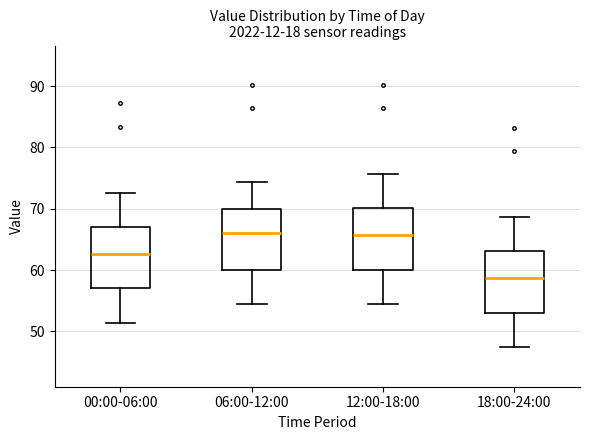

Reading left to right, read every box against the y-axis: the position of its median line, the range the box covers, and the ends of its whiskers. The values are not printed on the chart, so give them approximately, as read against the axis.

00:00-06:00: median 63, box 57 to 67, whiskers 51 to 73
06:00-12:00: median 66, box 60 to 70, whiskers 54 to 74
12:00-18:00: median 66, box 60 to 70, whiskers 54 to 76
18:00-24:00: median 59, box 53 to 63, whiskers 47 to 69